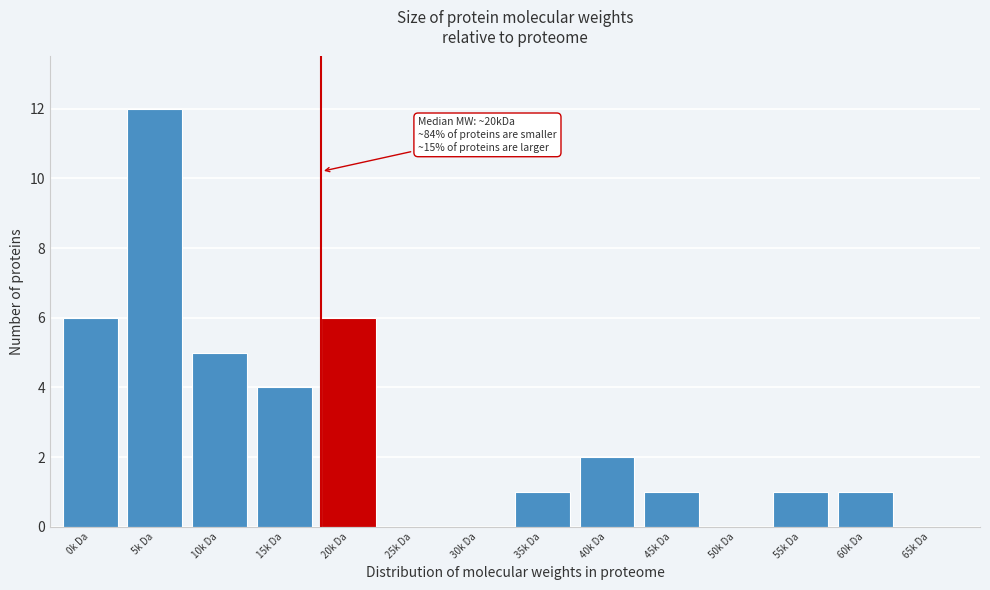

Reading left to right, list all the values displayed in this chart.

0k Da=6	5k Da=12	10k Da=5	15k Da=4	20k Da=6	25k Da=0	30k Da=0	35k Da=1	40k Da=2	45k Da=1	50k Da=0	55k Da=1	60k Da=1	65k Da=0